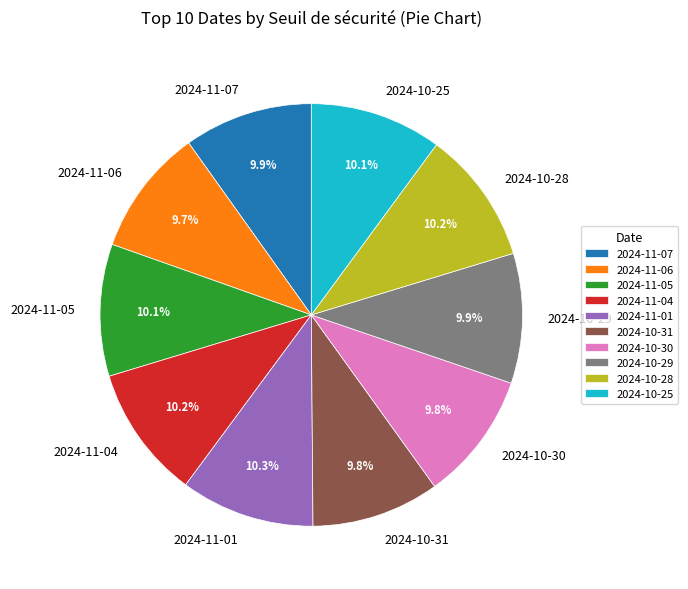

What is the ratio of the value at 2024-10-28 to the value at 2024-10-30?

1.0